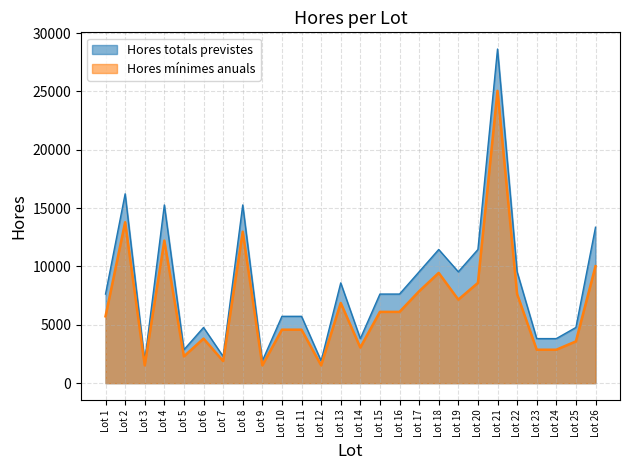

At which label does Hores mínimes anuals reach its peak?

Lot 21